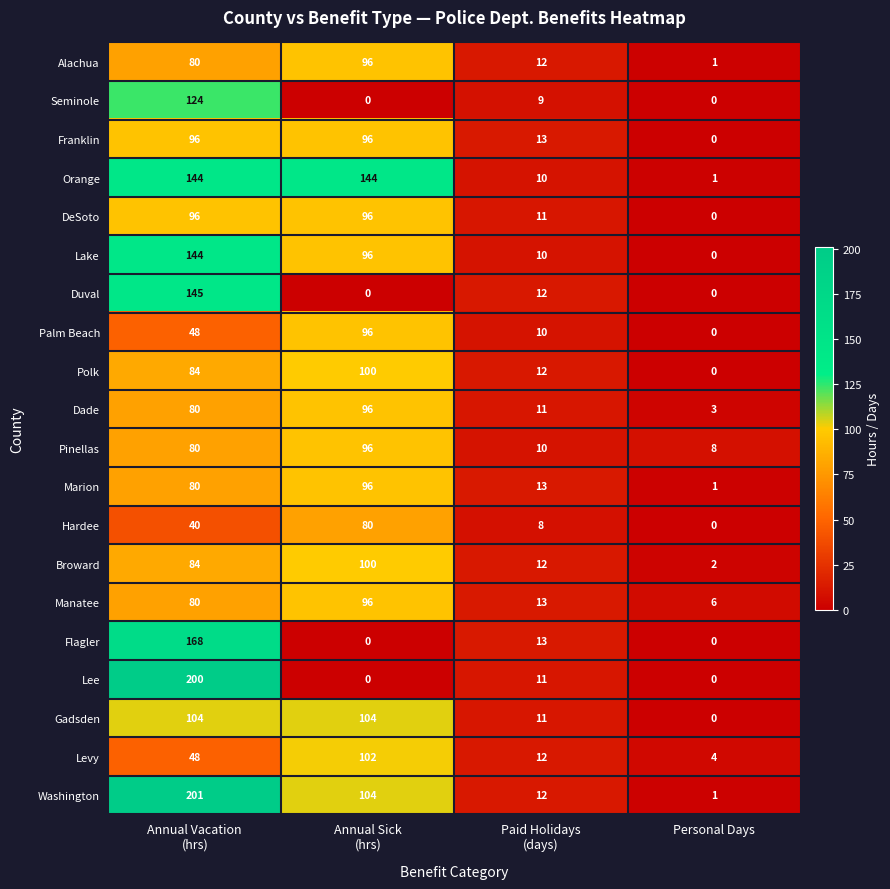

At how many categories does at least one series exceed 170?

1